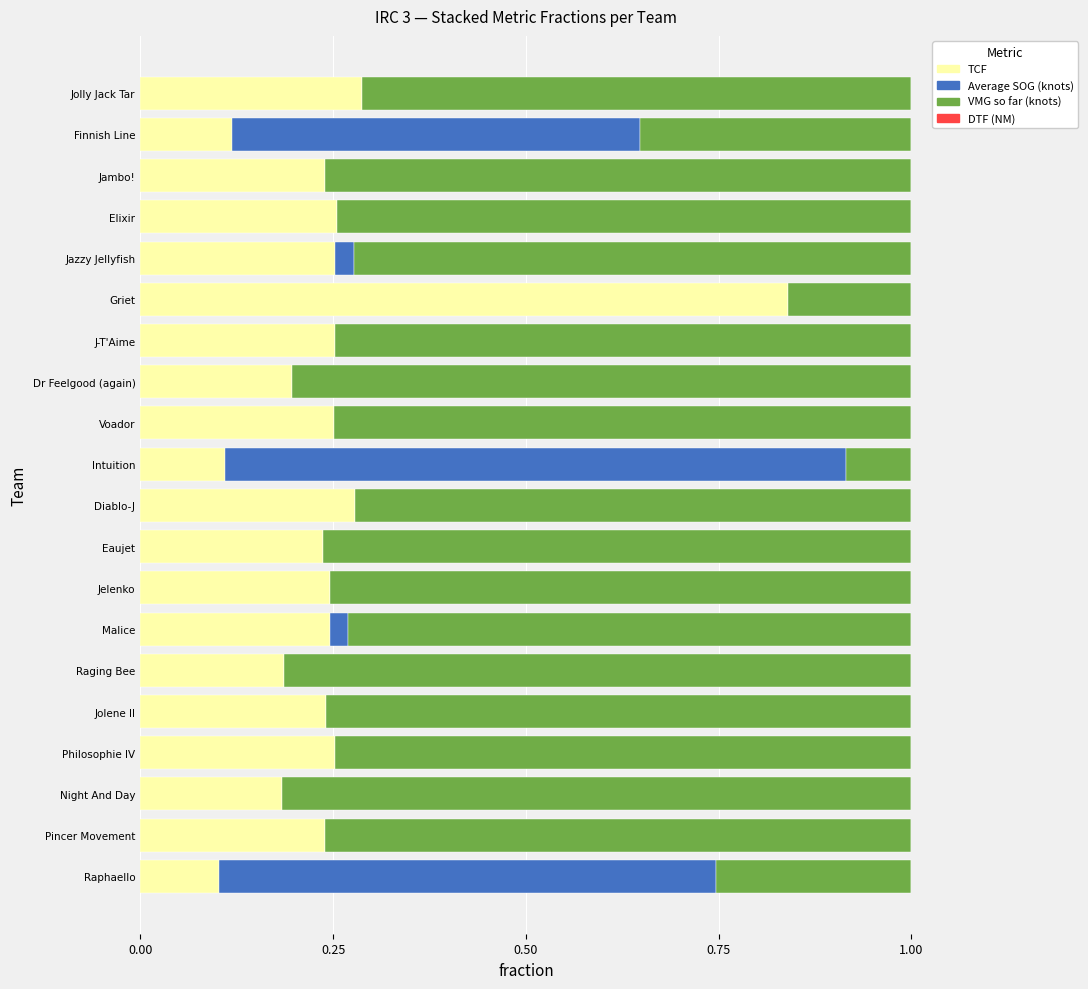

What is the sum of all TCF values?

5.0